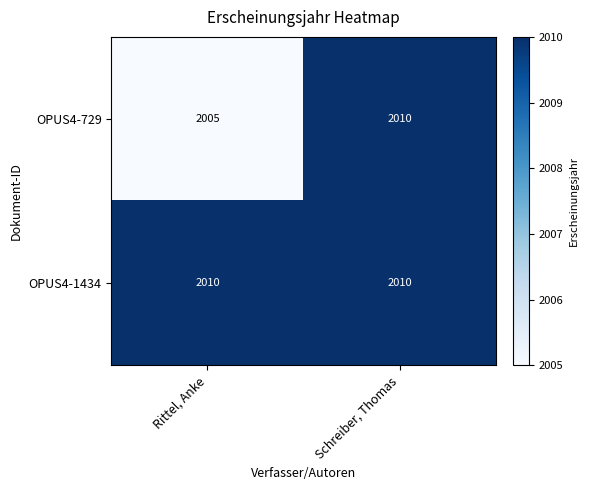

What is the difference between the maximum and minimum values in the OPUS4-729 series?

5